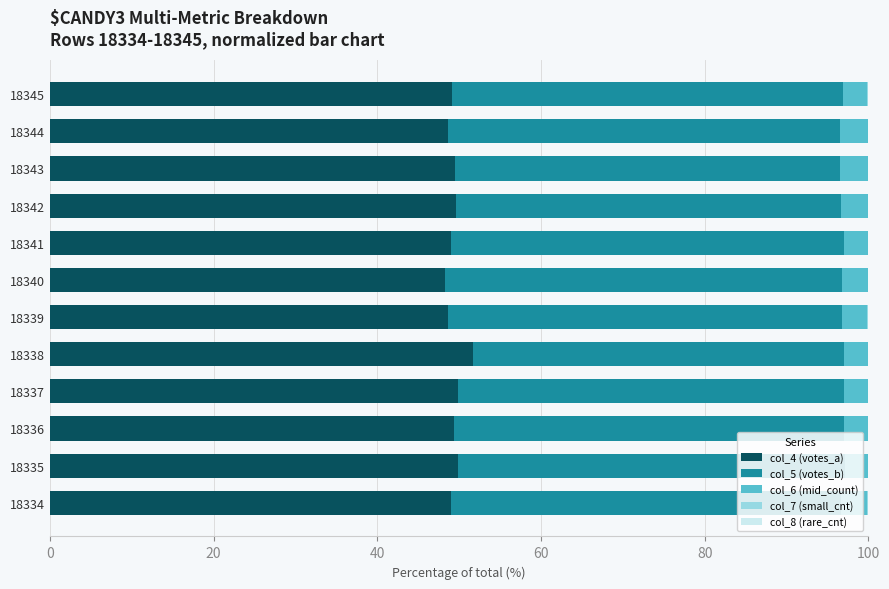

Count the number of data series in this chart.

5